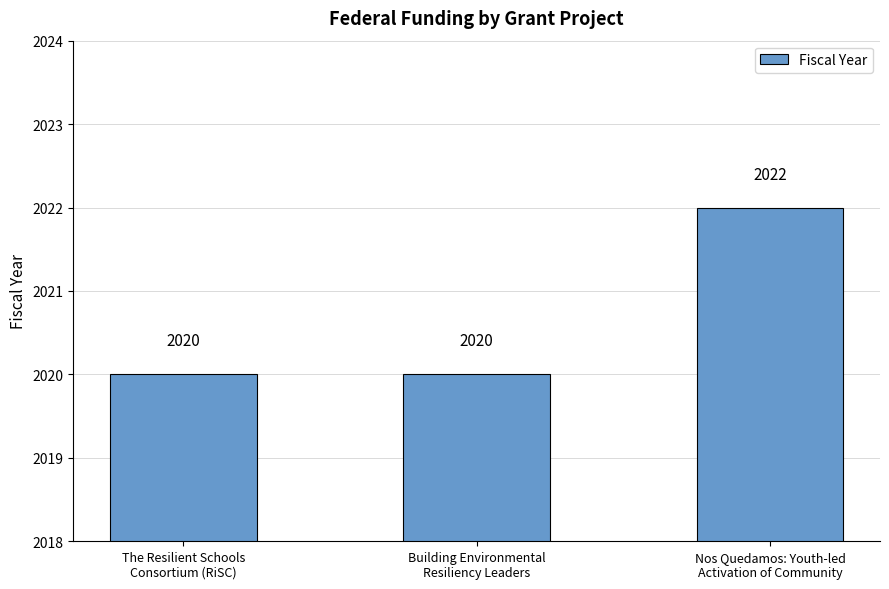

What is the average value?

2021